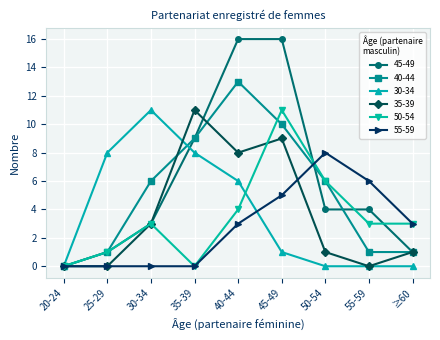

Which series ends up on top after the final intersection of 50-54 and 35-39?

50-54